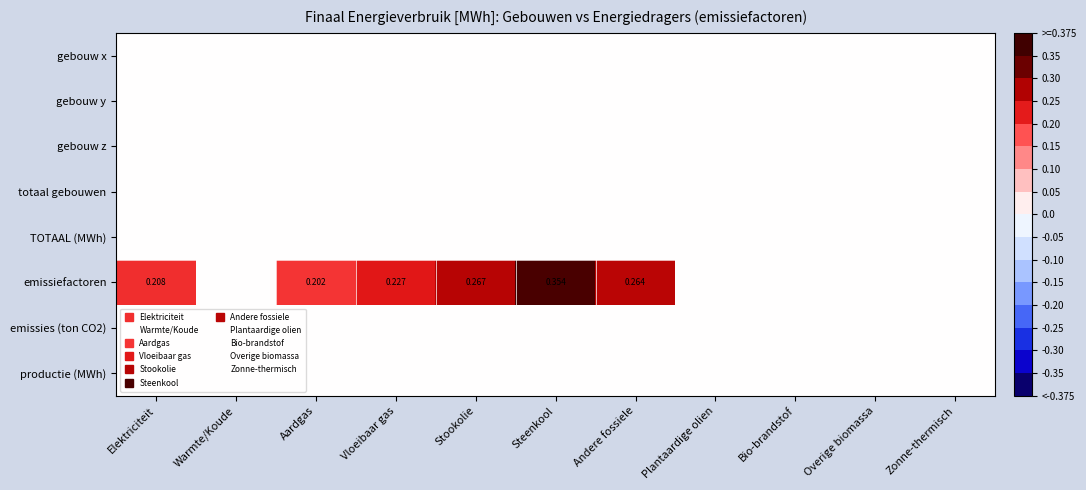

Rank the categories by TOTAAL (MWh) value from lowest to highest.

Elektriciteit, Warmte/Koude, Aardgas, Vloeibaar gas, Stookolie, Steenkool, Andere fossiele, Plantaardige olien, Bio-brandstof, Overige biomassa, Zonne-thermisch